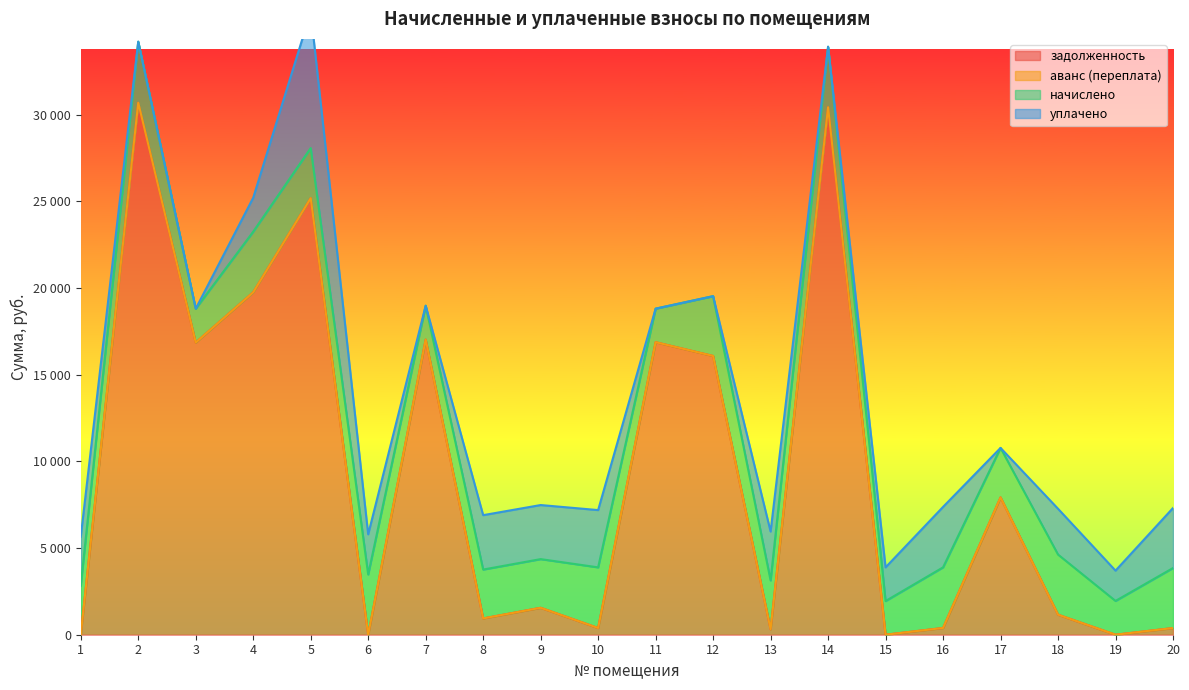

What is the spread (max minus min) of values at 10?

3498.3